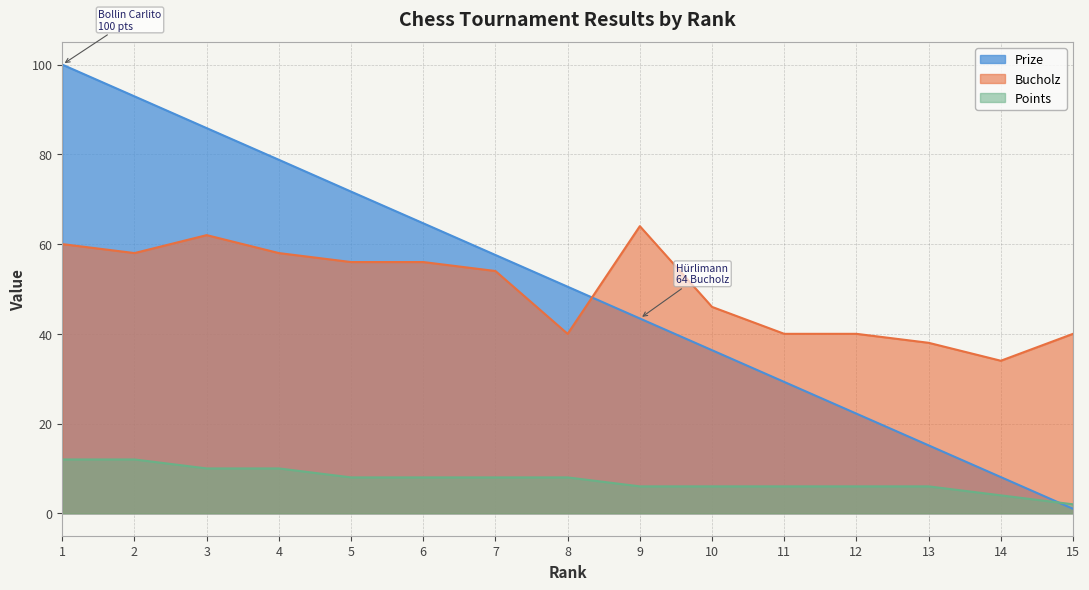

What is the difference between the Points values at 4 and 11?

4.0